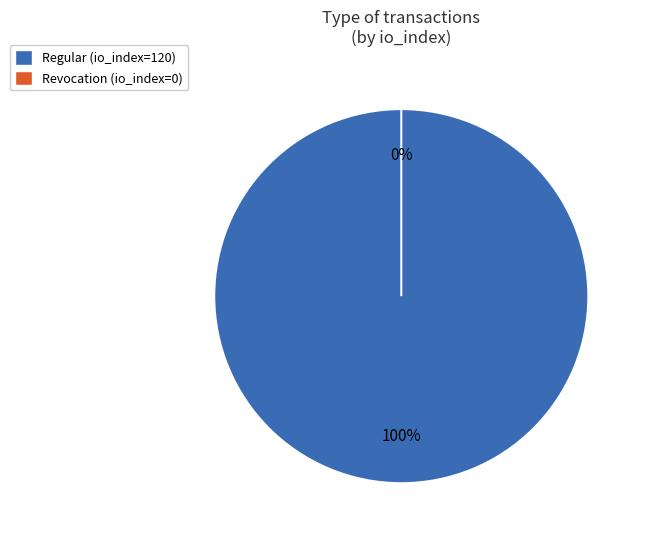

To the nearest percent, what is the combined percentage of Regular and Revocation?

100%